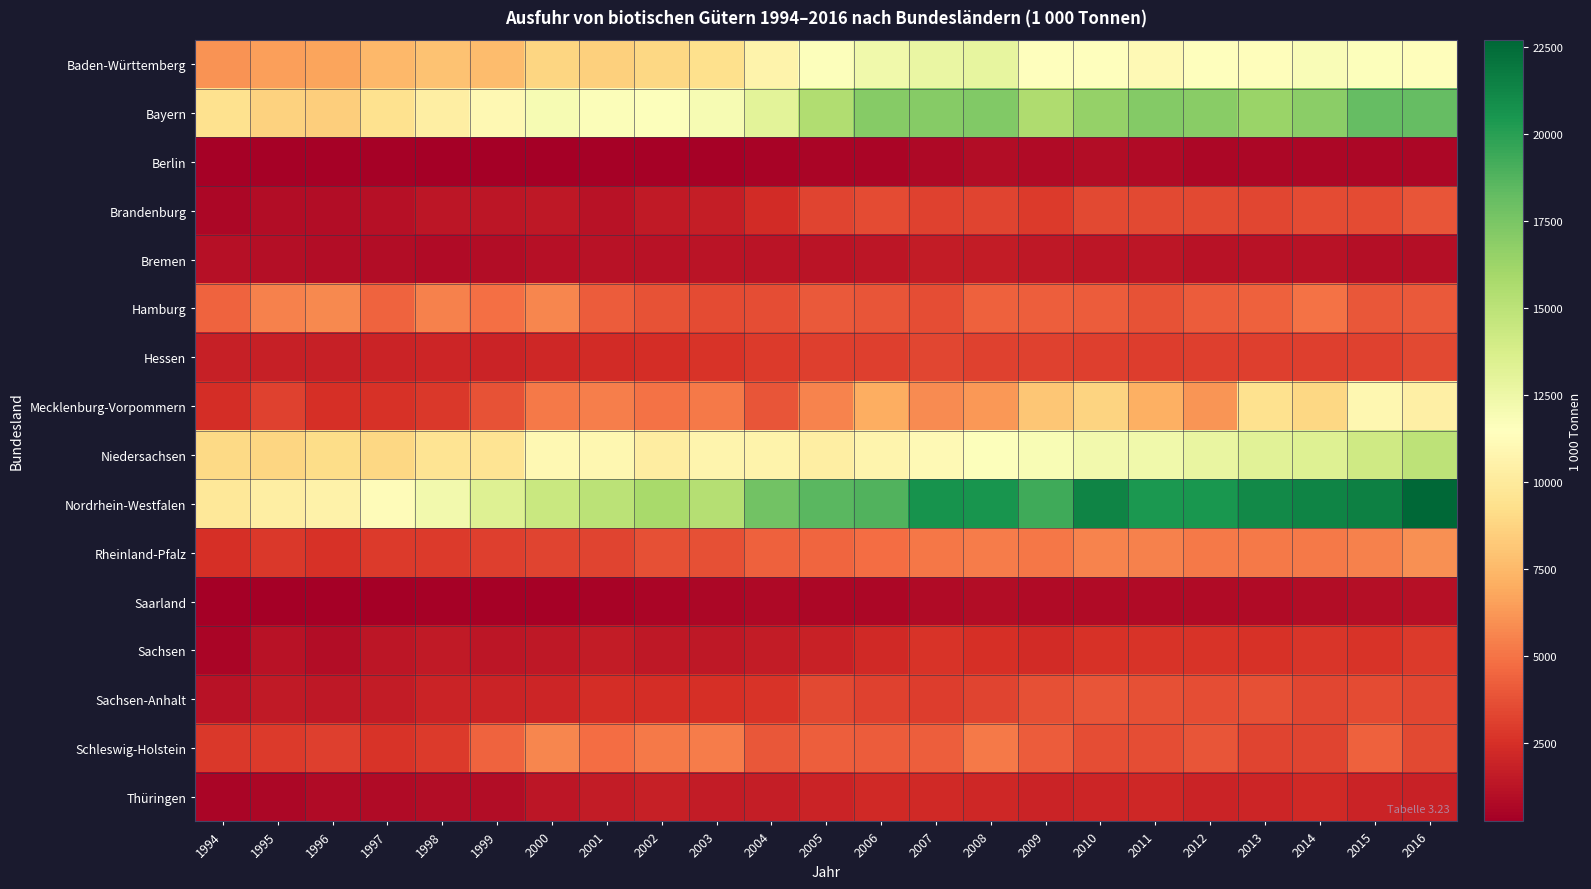

At 2014, list the series in order from smallest to largest.

Berlin, Saarland, Bremen, Thüringen, Sachsen, Hessen, Schleswig-Holstein, Sachsen-Anhalt, Brandenburg, Hamburg, Rheinland-Pfalz, Mecklenburg-Vorpommern, Baden-Württemberg, Niedersachsen, Bayern, Nordrhein-Westfalen